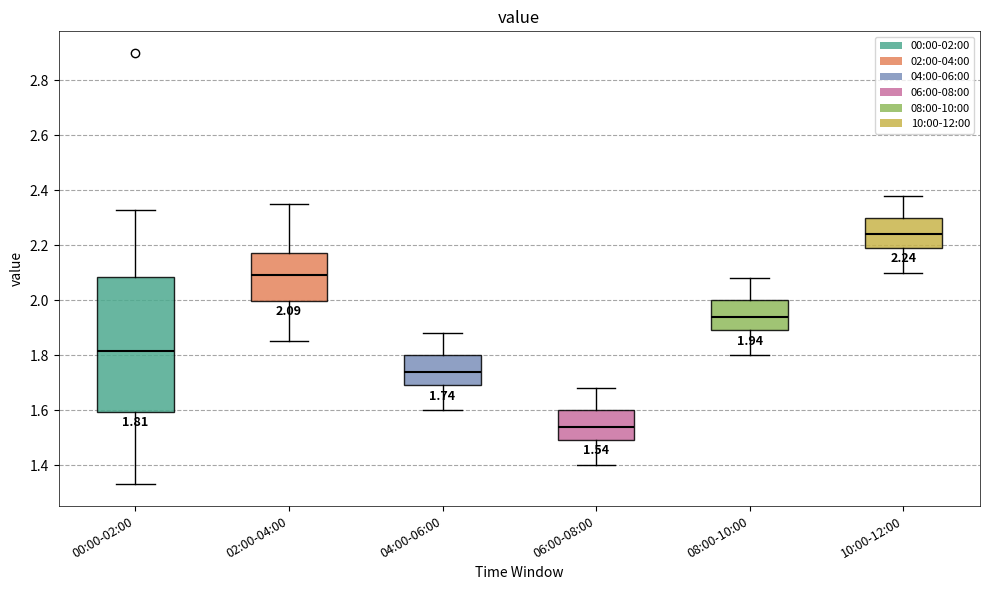

Which box is the tallest, from its lower edge to its upper edge?

00:00-02:00